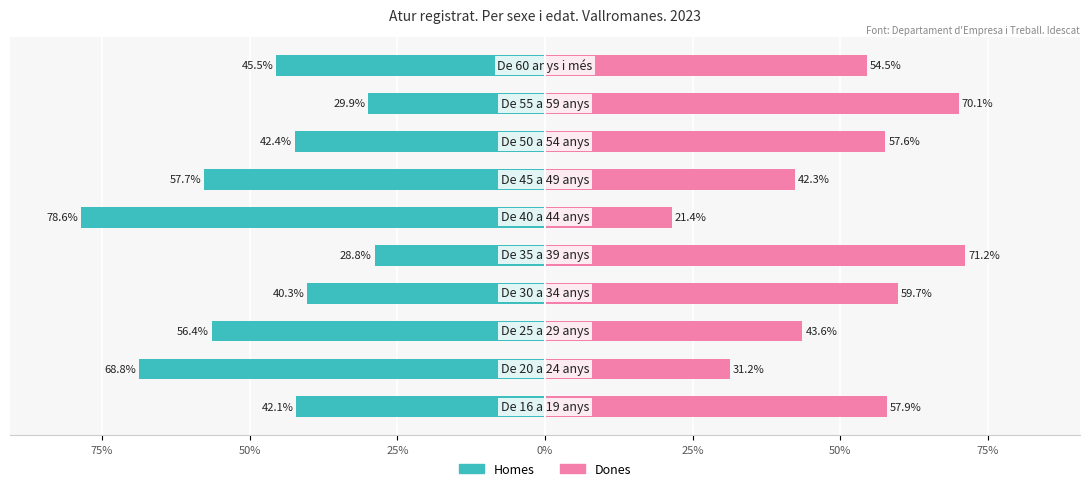

What are all the series names shown in the legend?

Homes, Dones